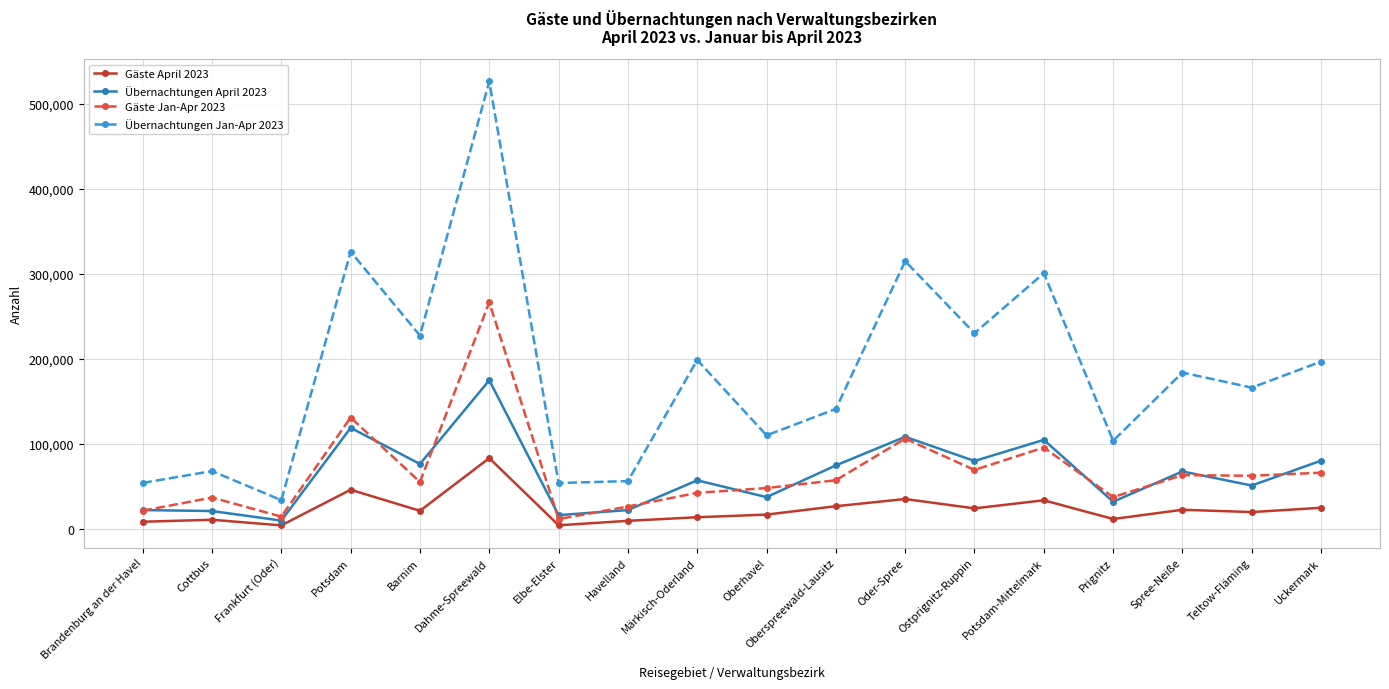

At which category does the chart reach its peak across all series?

Dahme-Spreewald